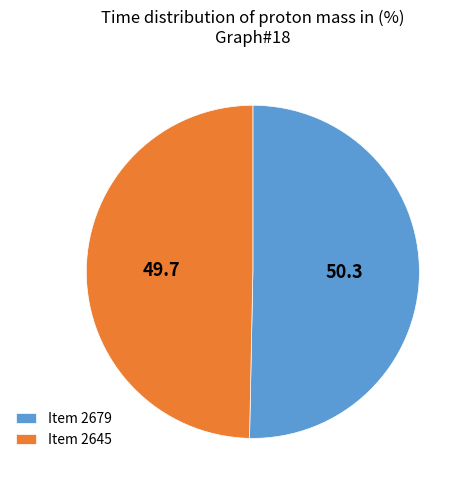

What is the ratio of the value at Item 2645 to the value at Item 2679?

1.0